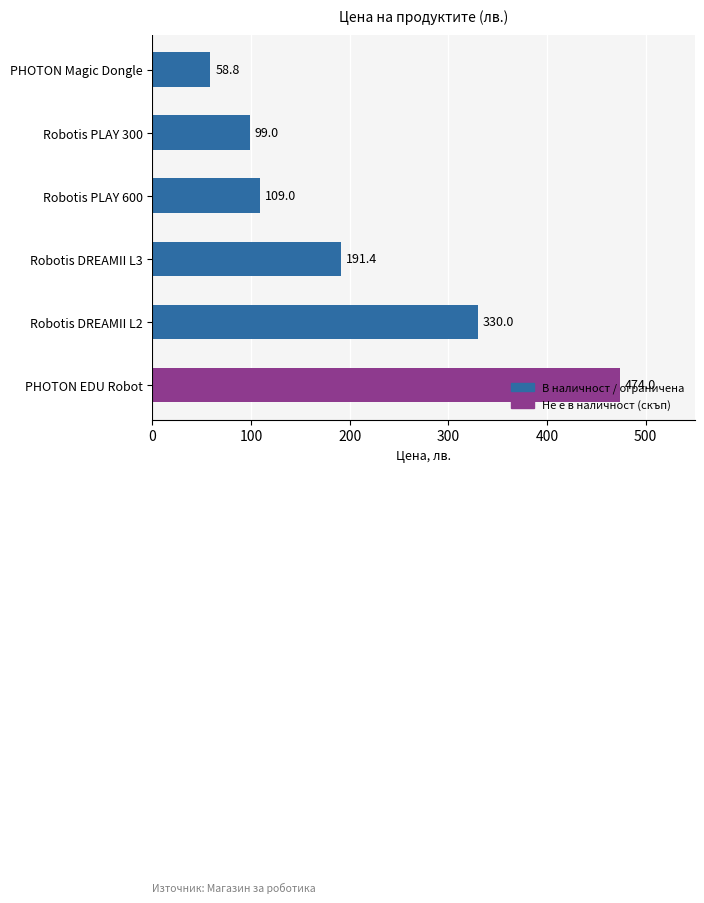

Between Robotis DREAMII L3 and Robotis DREAMII L2, which is larger?

Robotis DREAMII L2